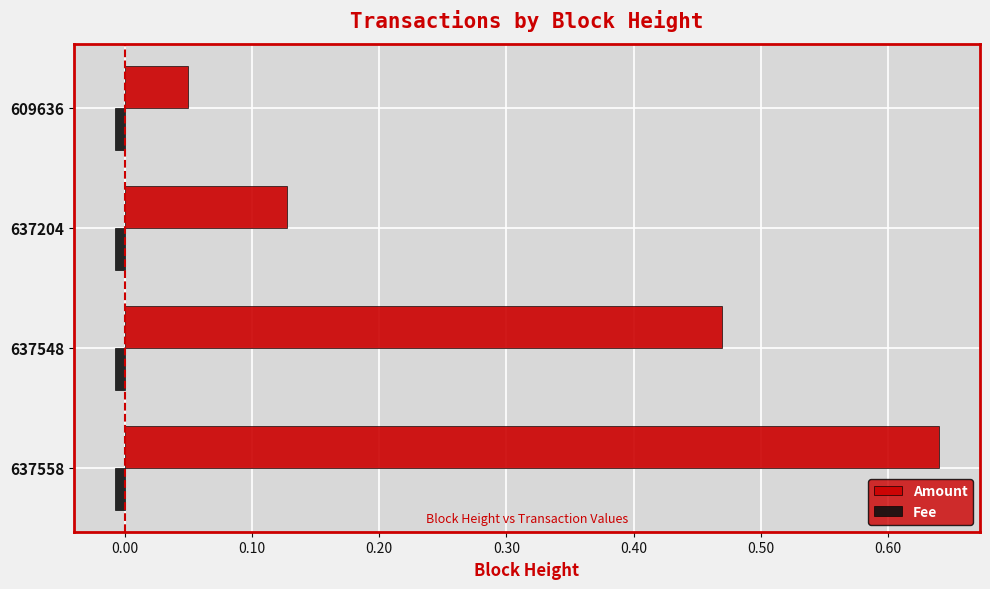

At which category is the sum across all series the highest?

637558